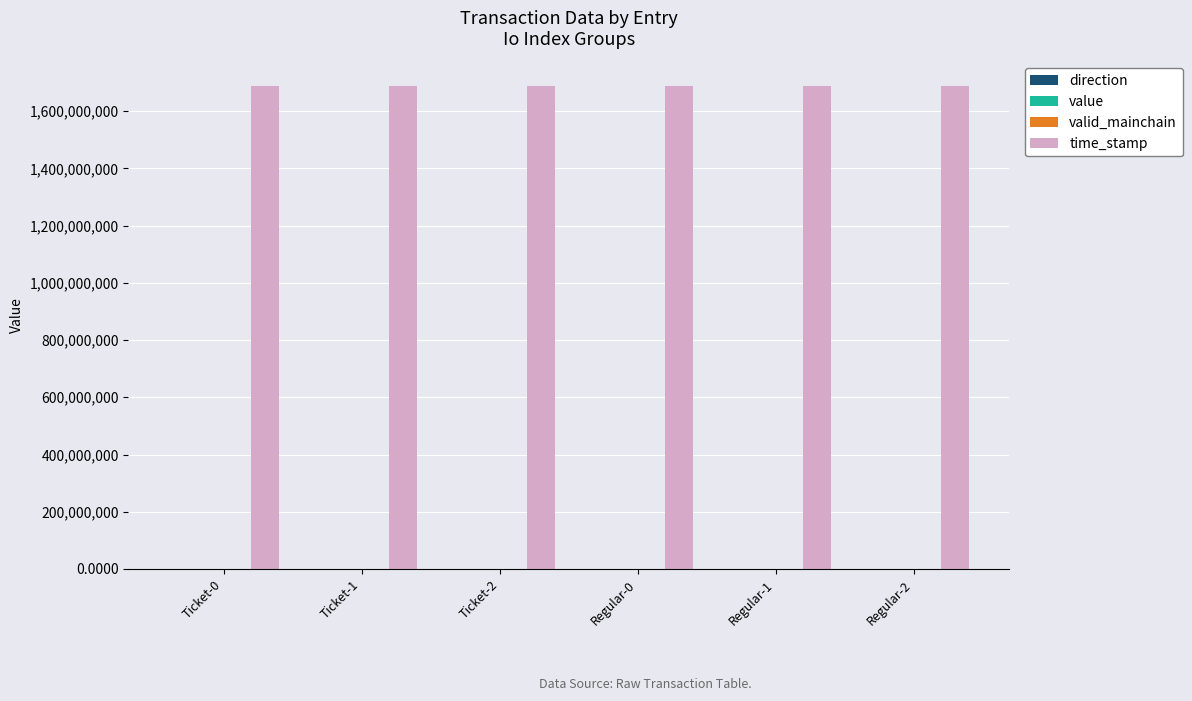

Which series has the largest total across all categories?

time_stamp